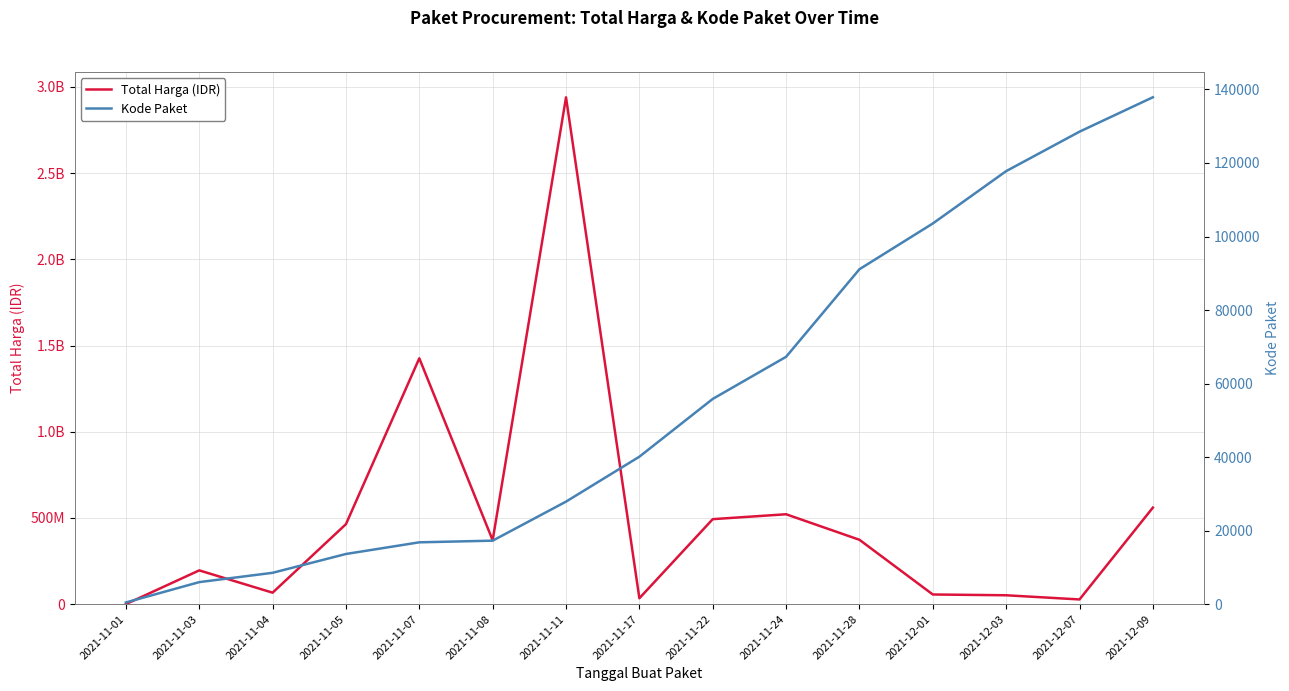

At which category does the chart reach its peak across all series?

2021-11-11